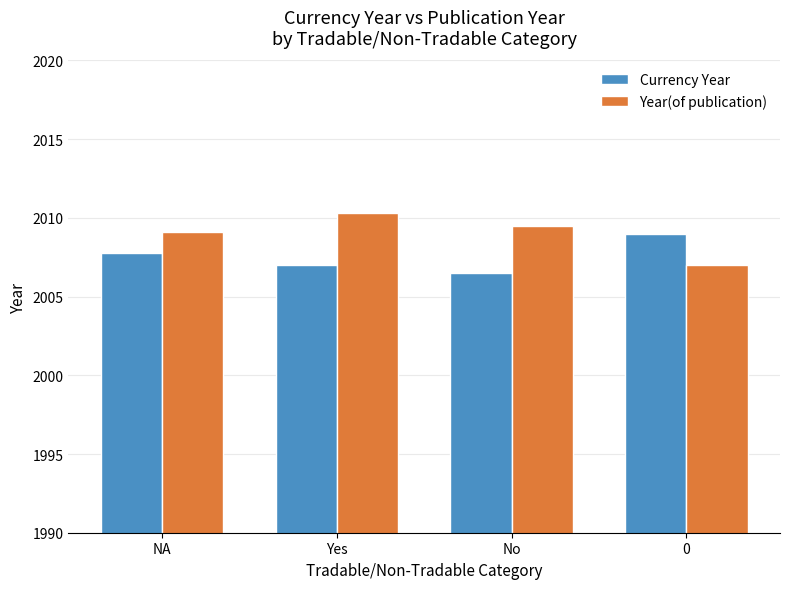

At which label is Currency Year closest to 2007?

Yes